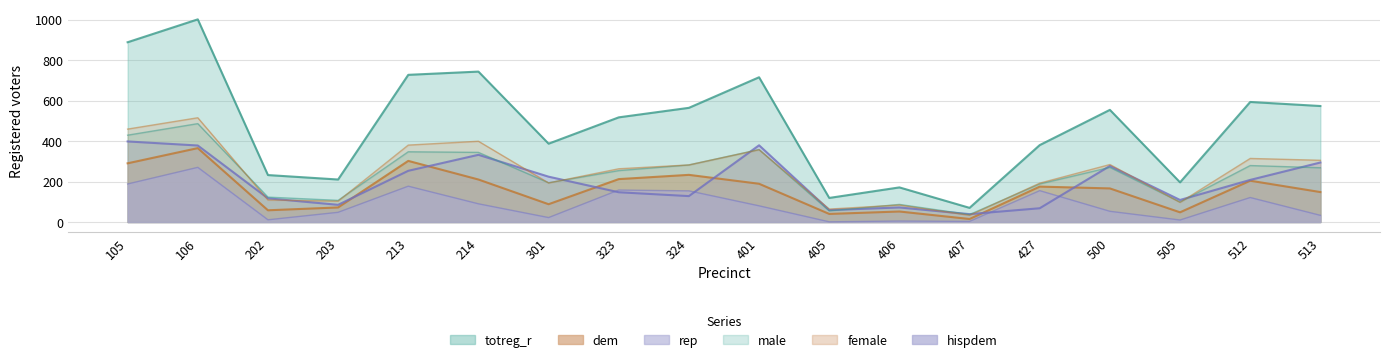

Reading right to left, list all the values displayed in this chart.

totreg_r: 573	593	196	554	380	70	171	119	715	564	517	387	743	727	210	232	1001	888
dem: 148	204	48	166	175	15	52	40	189	233	212	88	210	302	72	58	365	290
rep: 294	208	109	277	68	39	72	59	379	128	147	224	332	253	85	117	378	398
male: 268	279	99	270	188	37	87	55	358	282	254	194	344	347	107	123	486	429
female: 305	314	97	284	192	33	84	64	357	282	263	193	399	380	103	109	515	459
hispdem: 33	121	10	53	155	3	5	1	80	154	158	22	90	177	48	11	270	188